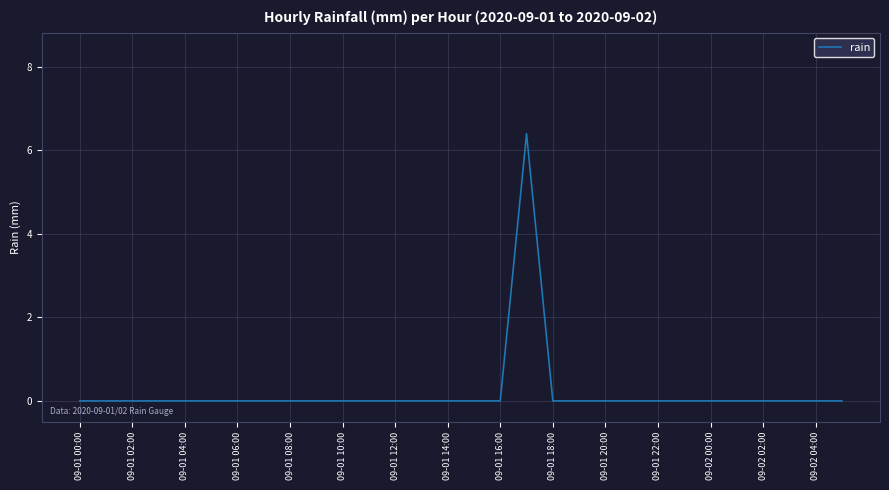

What is the difference between the maximum and minimum values?

6.4